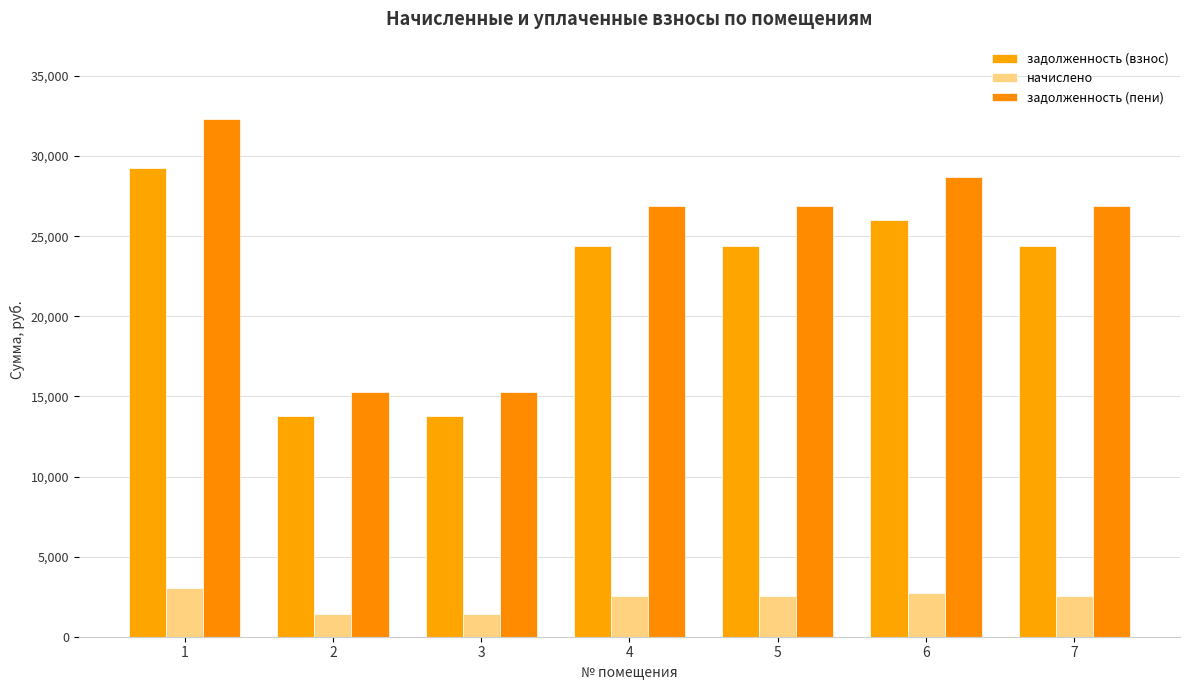

The задолженность (взнос) series shows 24363.0 at 7. True or false?

True